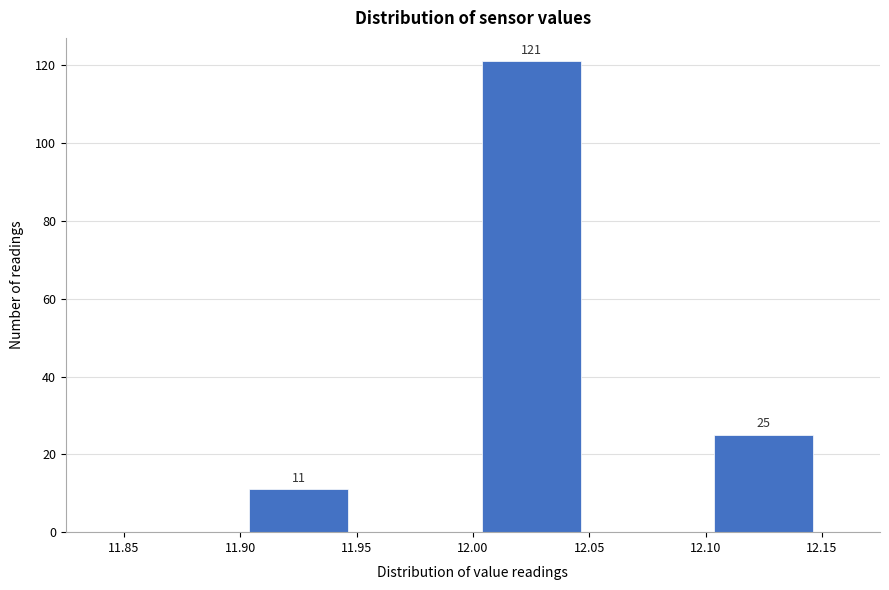

Over which range of the x-axis is the bar tallest?

12.00 to 12.05